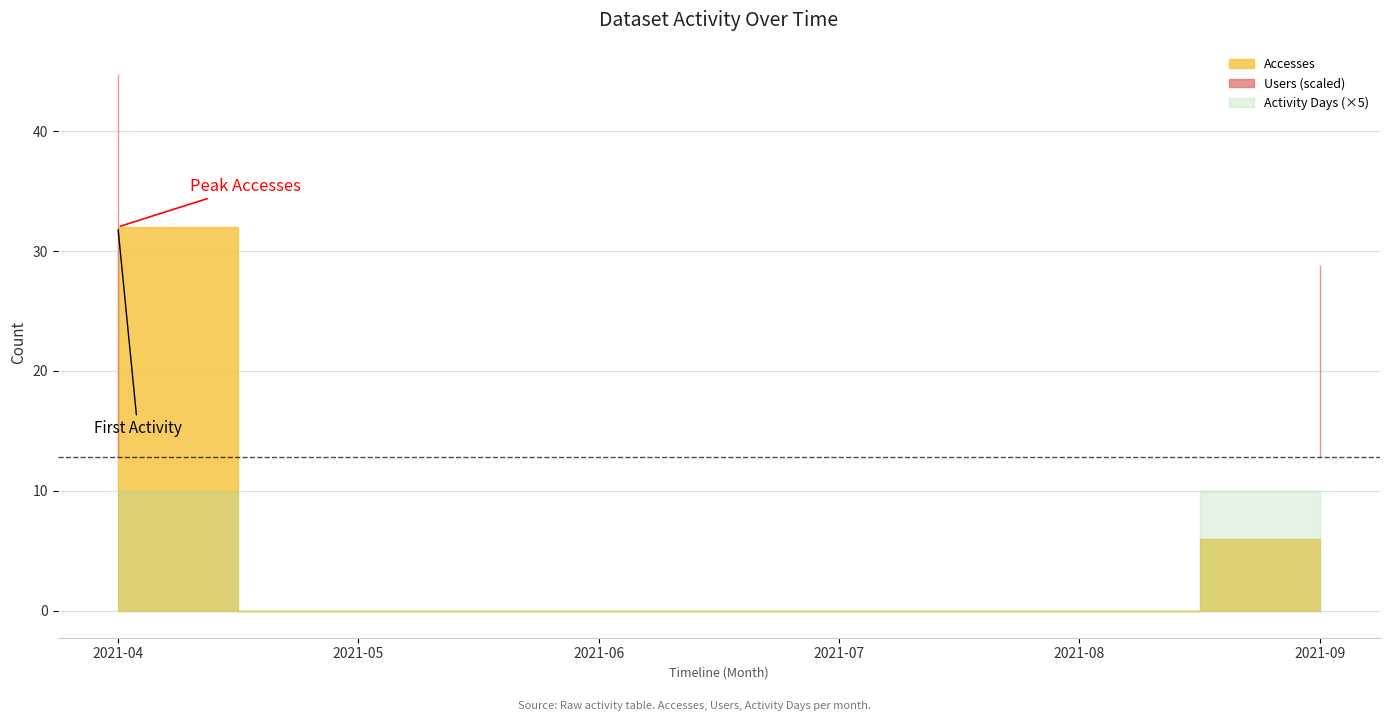

What is the value of the Users point at the 6th from the left?

1